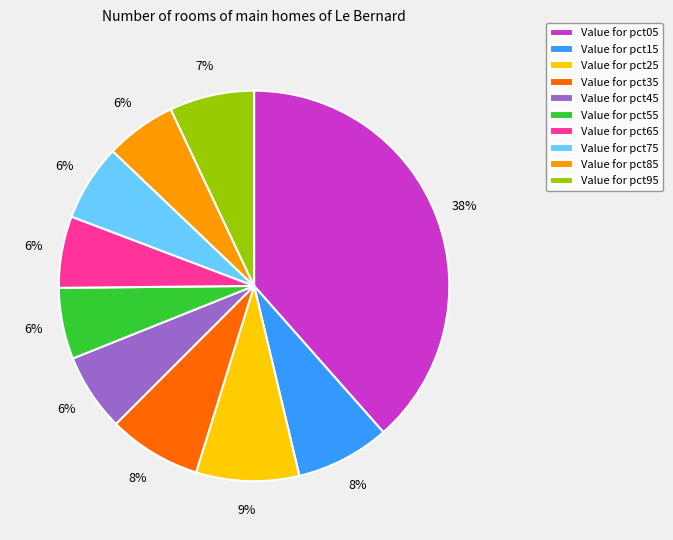

What percentage is the Value for pct55 slice, to the nearest percent?

6%